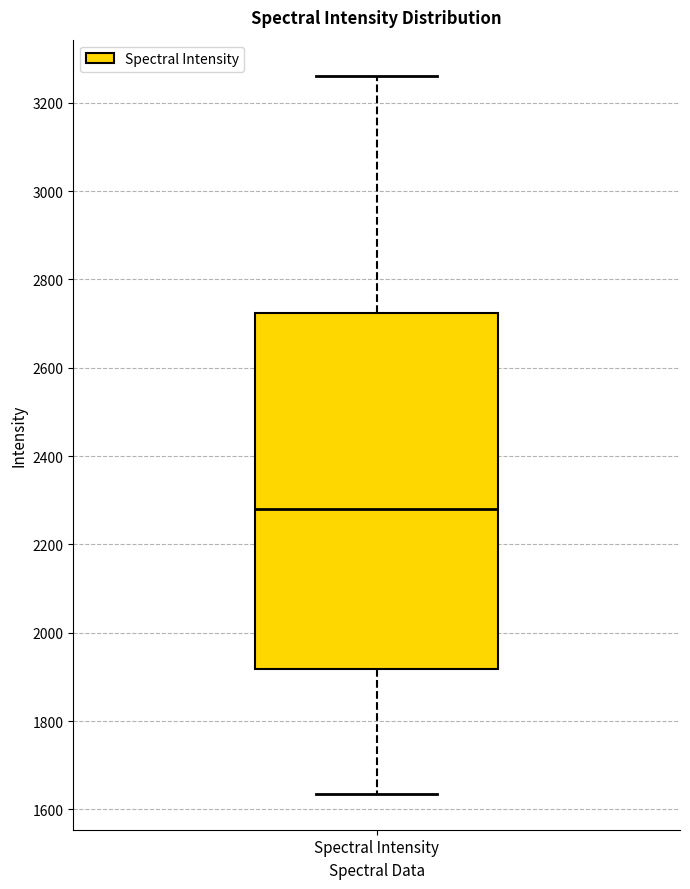

Transcribe this box plot: give where the median line is, the range the box spans, and where the two whiskers end, as read against the y-axis. The values are not printed on the chart, so give them approximately, as read against the axis.

median 2280, box 1920 to 2720, whiskers 1640 to 3260